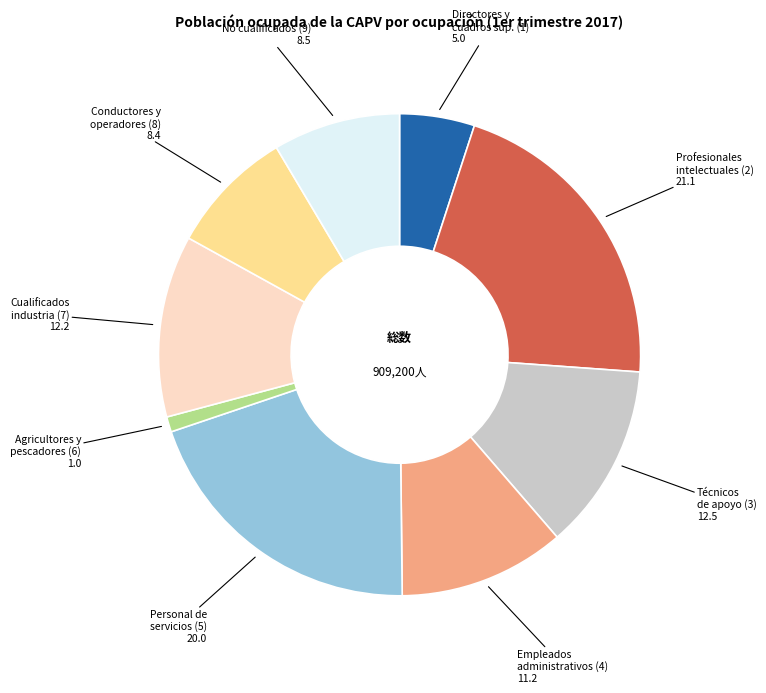

Count the number of slices in the pie.

9